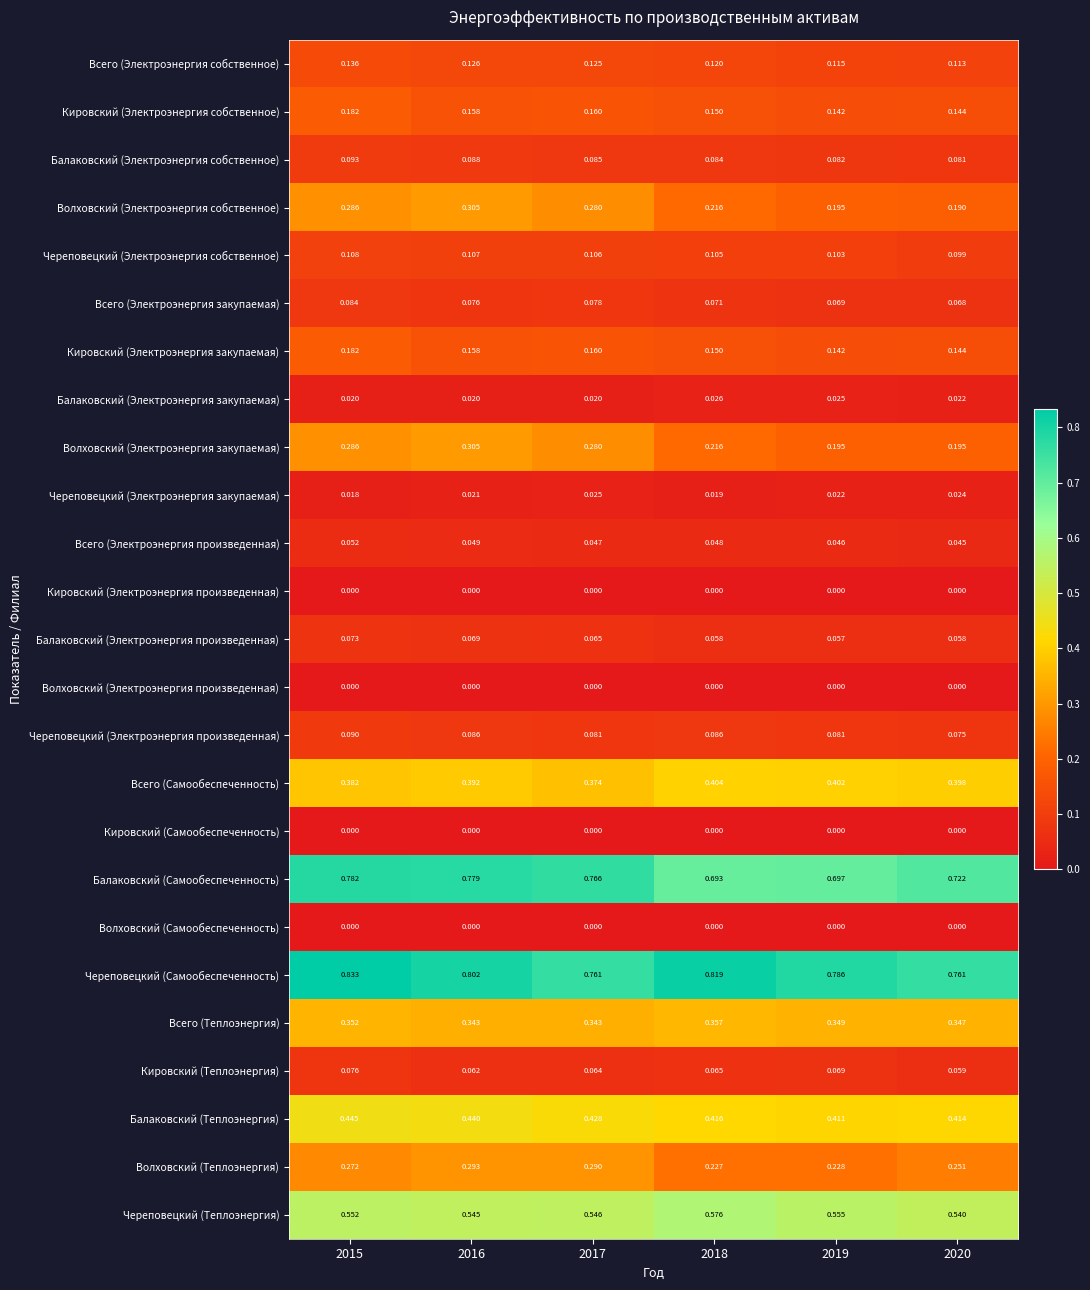

Which series has the largest total across all categories?

Череповецкий (Самообеспеченность)